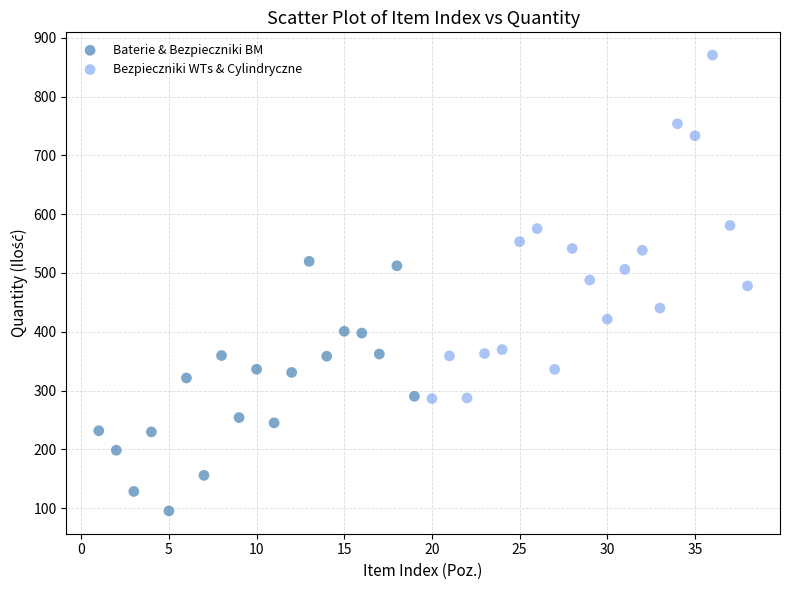

Which series contains the highest Y value?

Bezpieczniki WTs & Cylindryczne